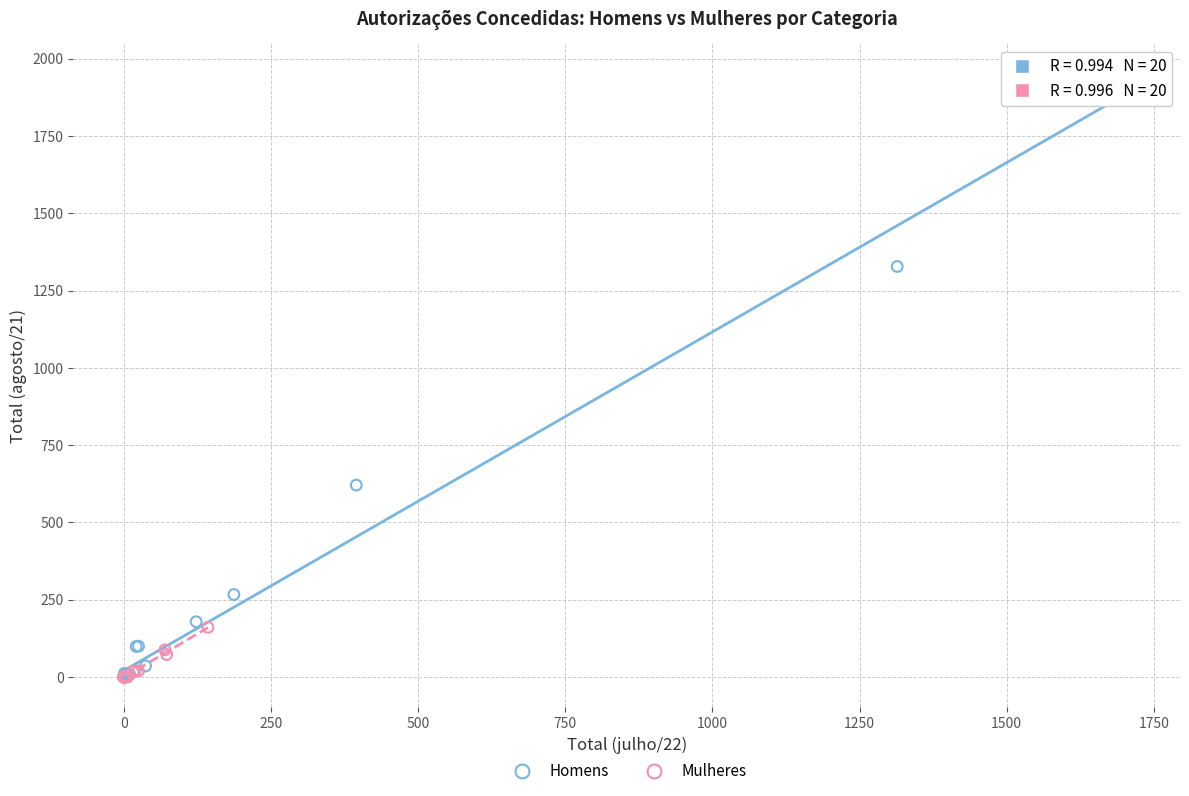

Which series has the widest spread of Y values?

Homens